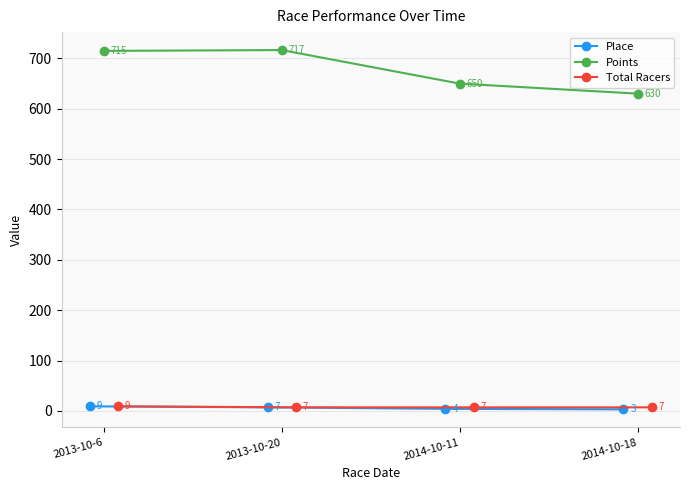

What is the value of the Place point at the 2nd from the left?

7